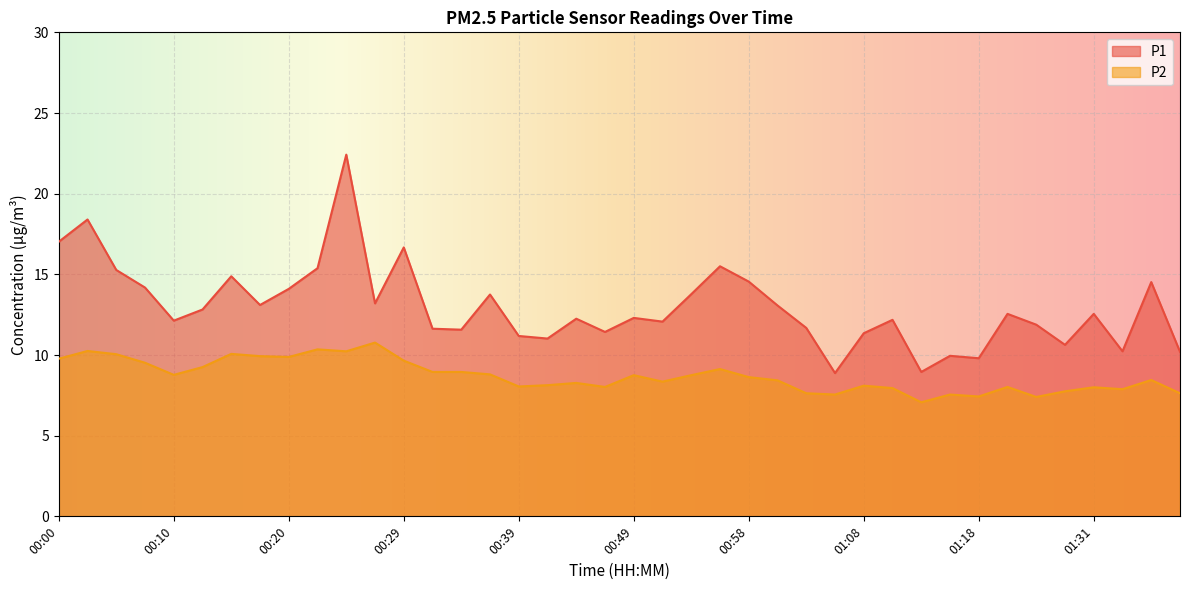

Rank the series by their maximum value, from highest to lowest.

P1, P2